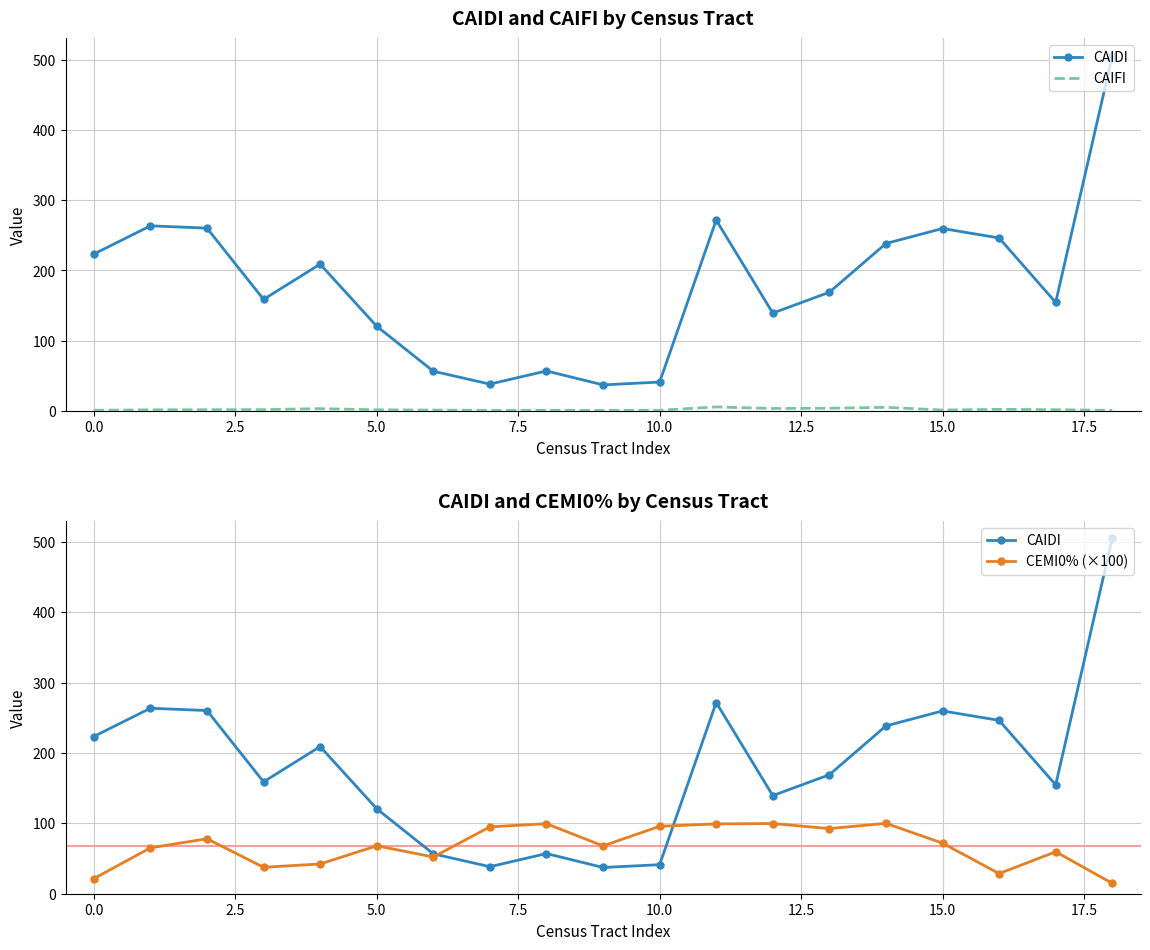

How many data points does each series have?

19